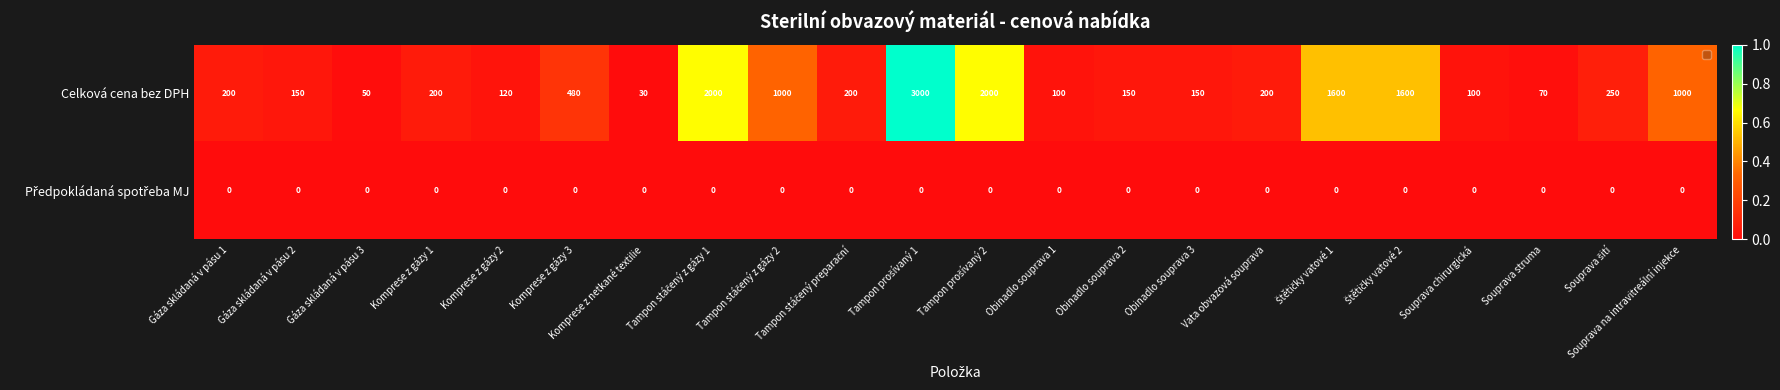

The Celková cena bez DPH series shows 1000 at Souprava na intravitreální injekce. True or false?

True